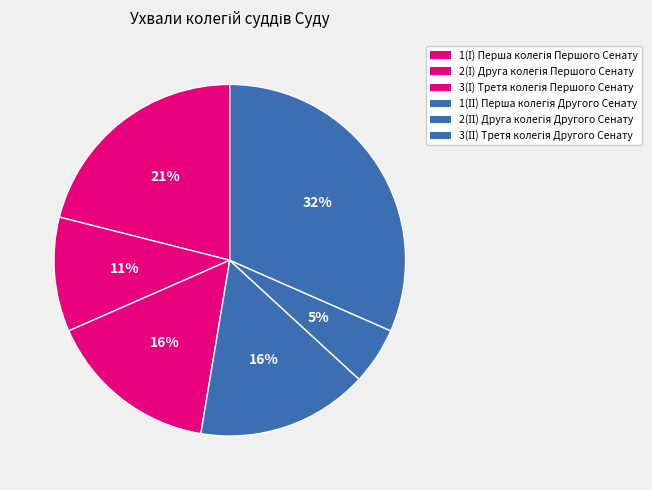

Count the number of slices in the pie.

6